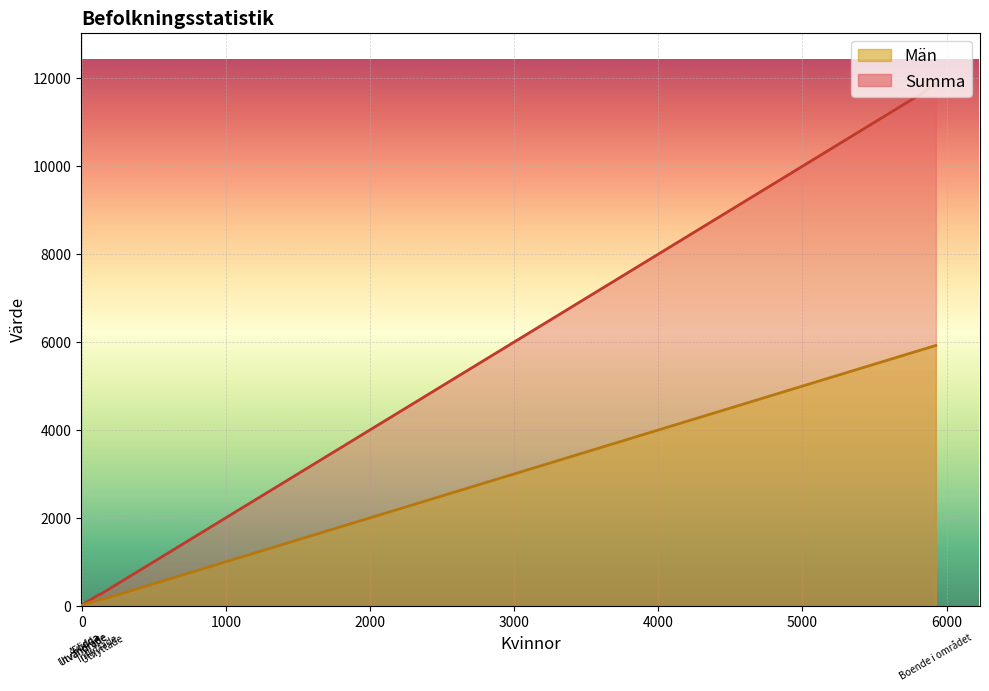

How many series are shown in this chart?

2